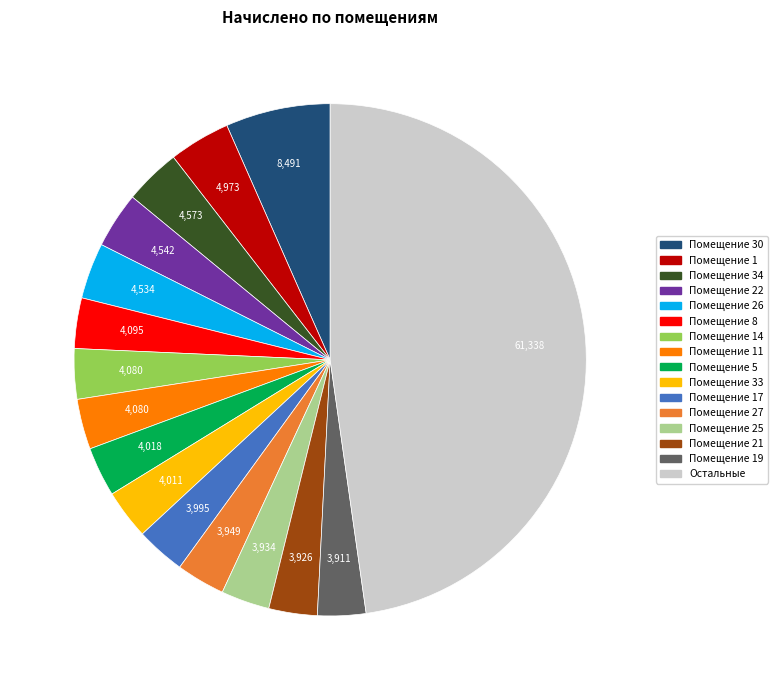

Is there any slice that represents more than half of the pie?

No